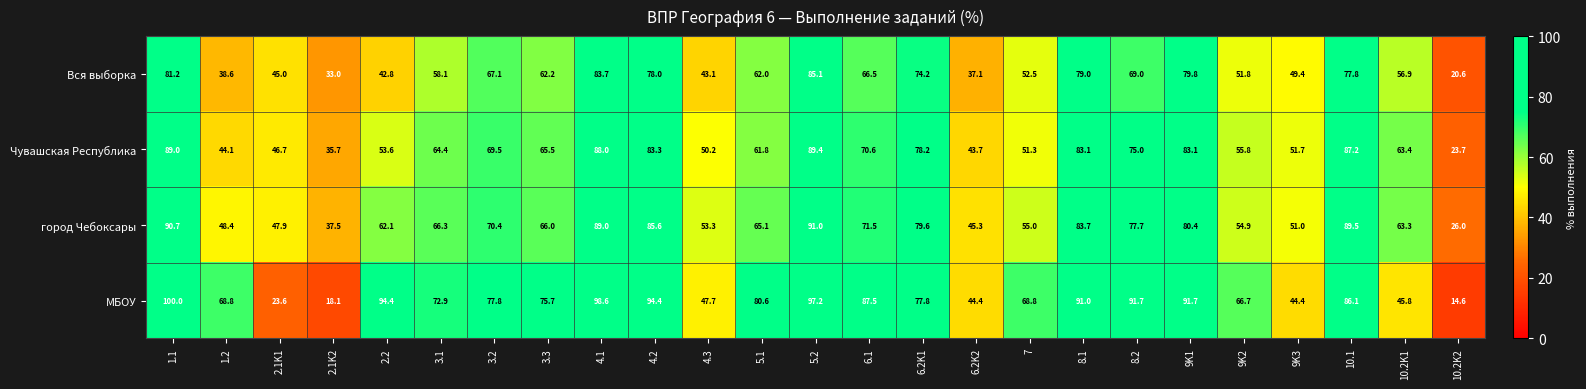

The Чувашская Республика series shows 47.9 at 2.1K2. True or false?

False